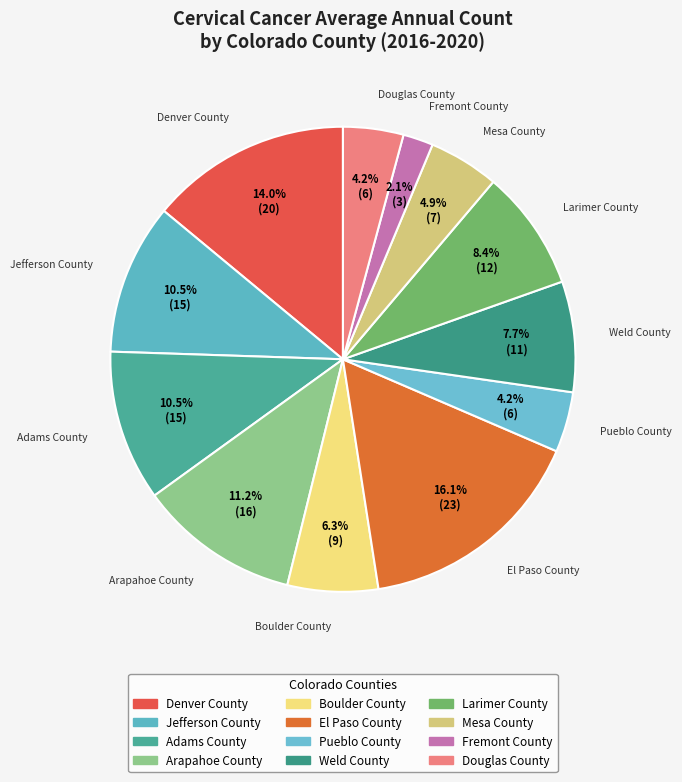

Count the number of slices in the pie.

12